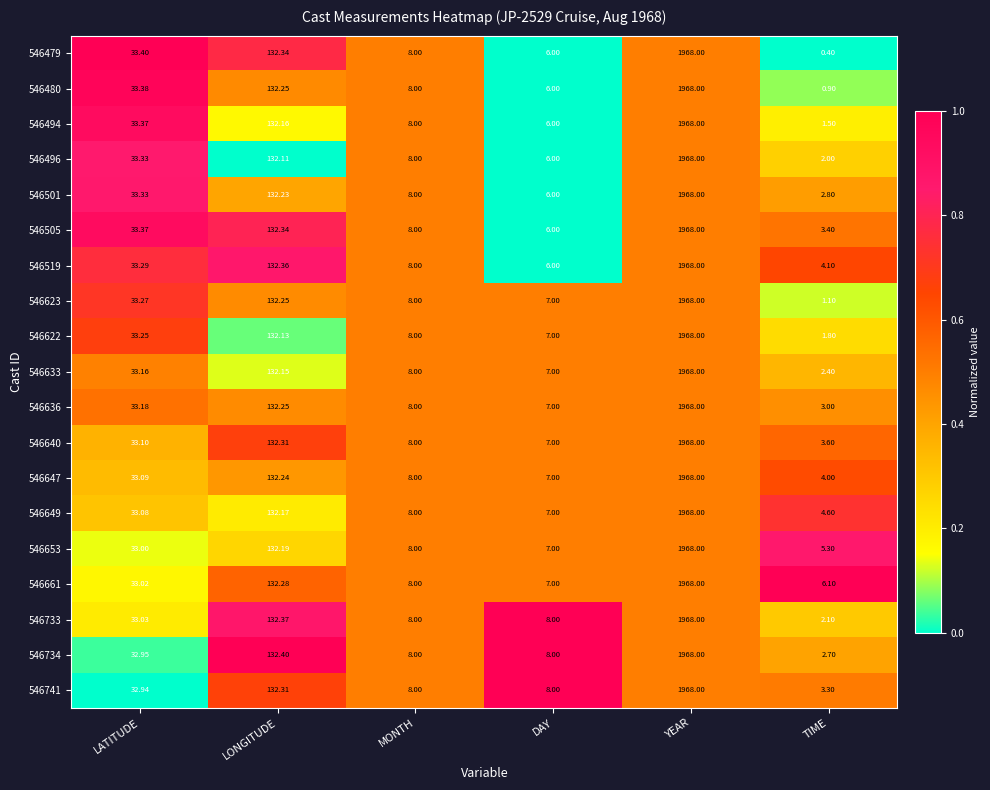

Which series has the largest total across all categories?

546661